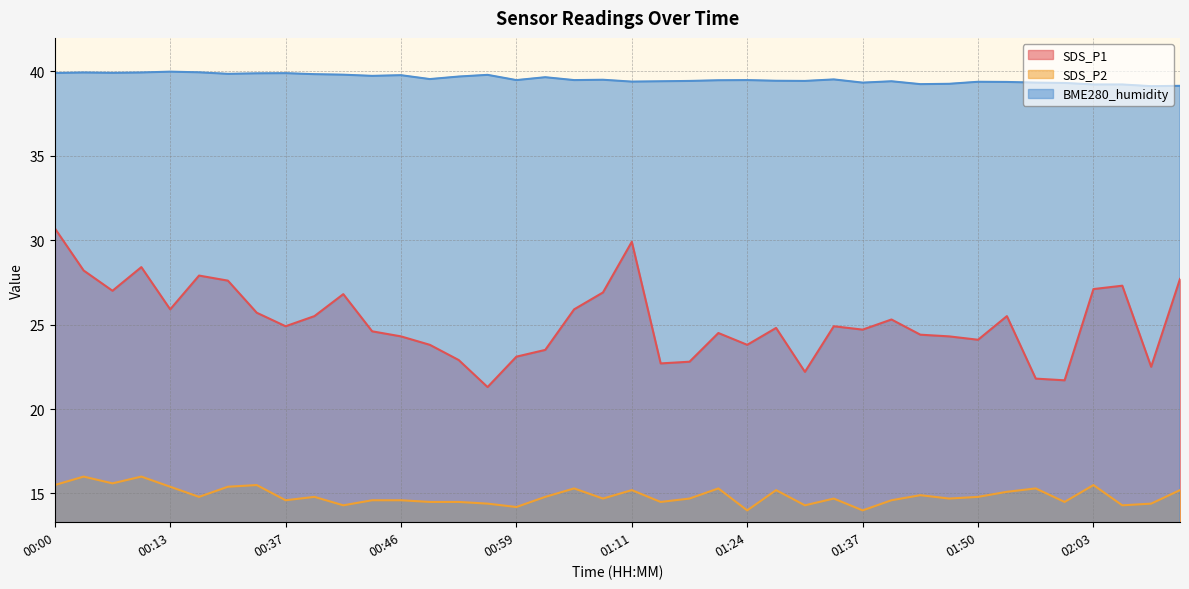

In BME280_humidity, how many points are lower than both neighbors (excluding endpoints)?

11